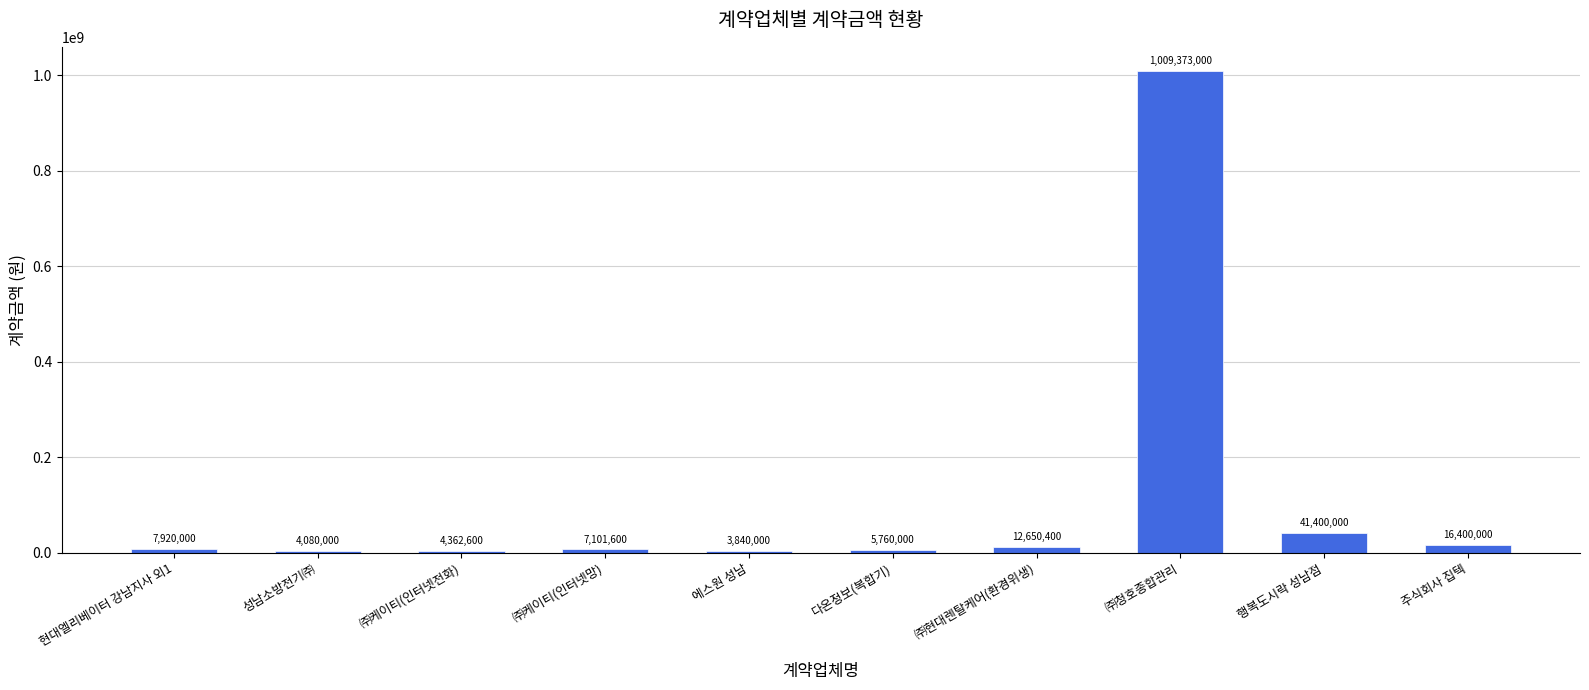

List the labels in order of value, largest first.

㈜청호종합관리, 행복도시락 성남점, 주식회사 집텍, ㈜현대렌탈케어(환경위생), 현대엘리베이터 강남지사 외1, ㈜케이티(인터넷망), 다온정보(복합기), ㈜케이티(인터넷전화), 성남소방전기㈜, 에스원 성남